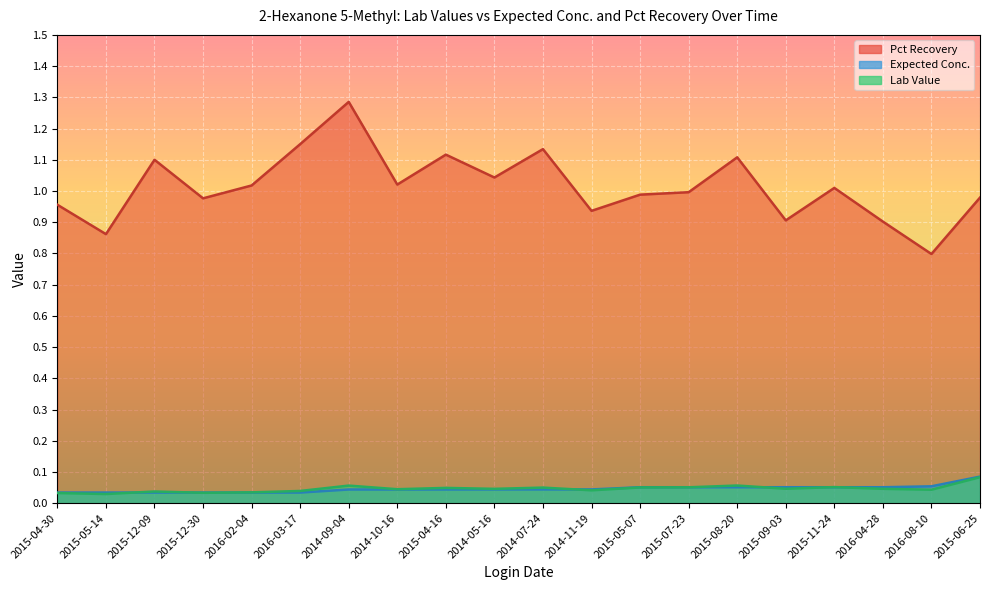

What position from the left is 2015-04-16?

9